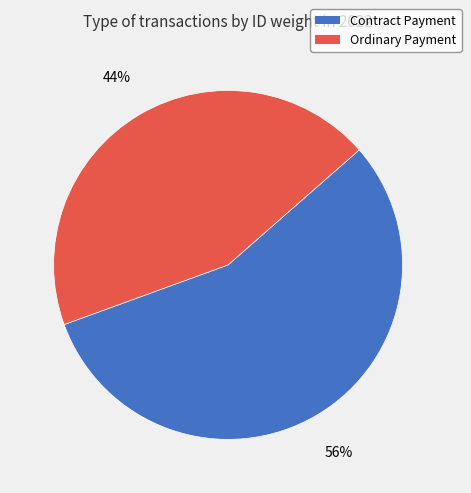

Does any single category account for the majority?

Yes